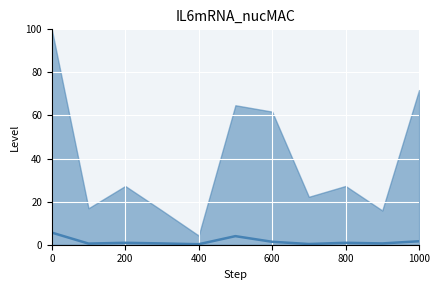

How many points are higher than both their immediate neighbors (excluding endpoints)?

3